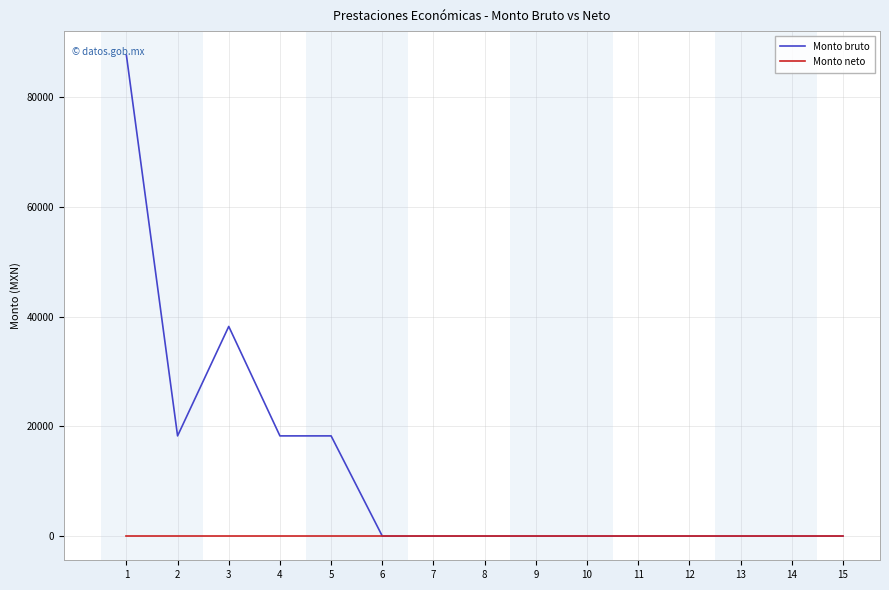

What is the difference between the maximum and second lowest values in the Monto bruto series?

87654.4